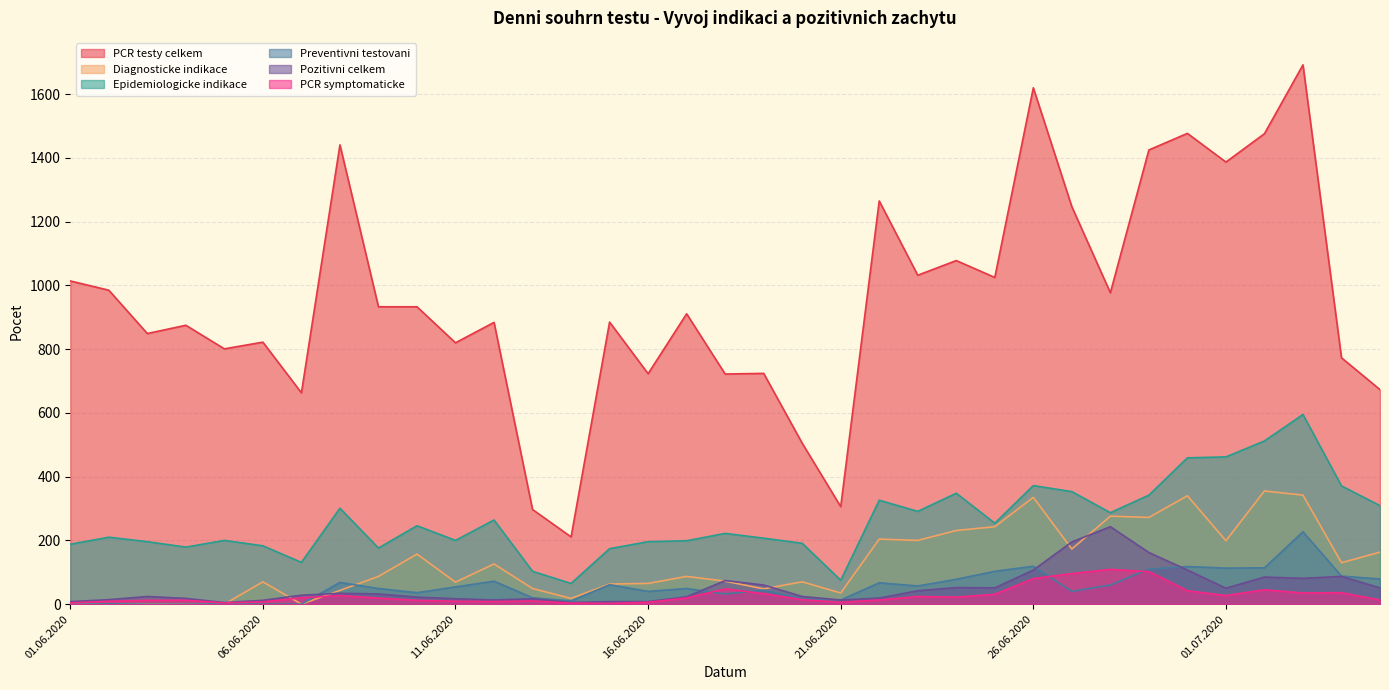

How many series are shown in this chart?

6